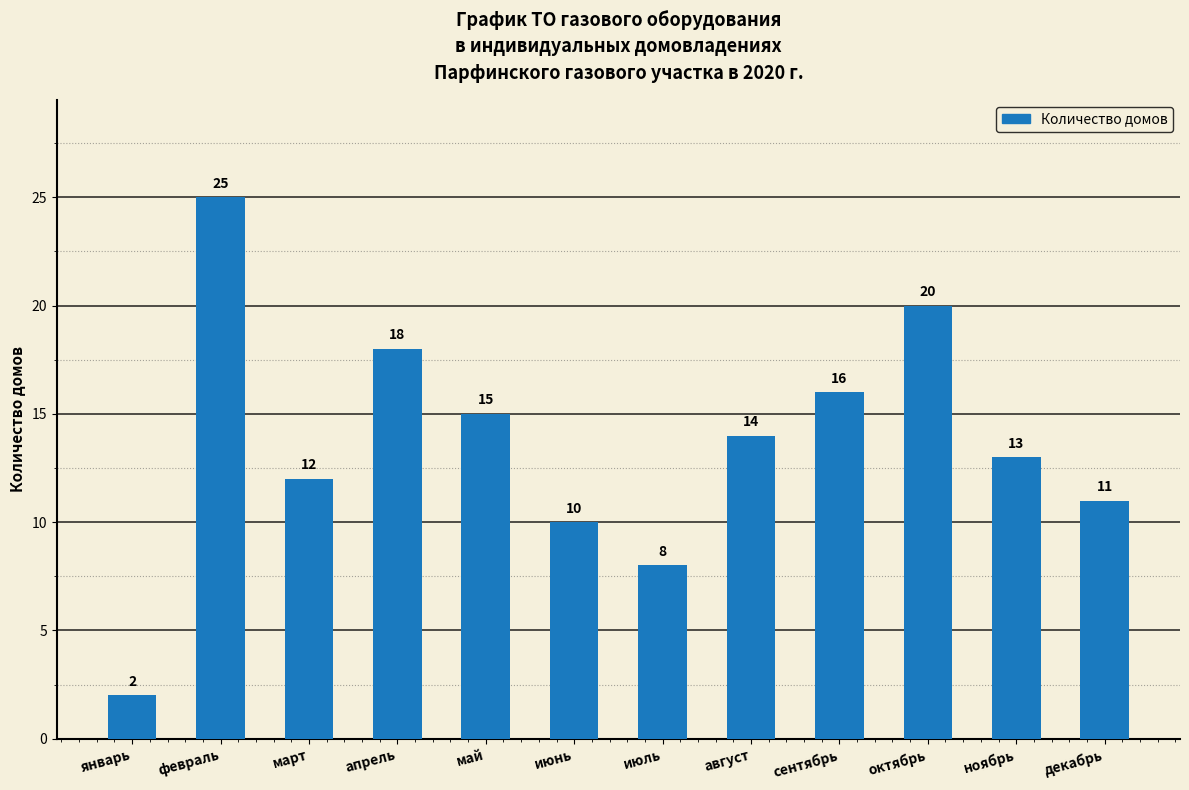

How many categories are shown in the chart?

12